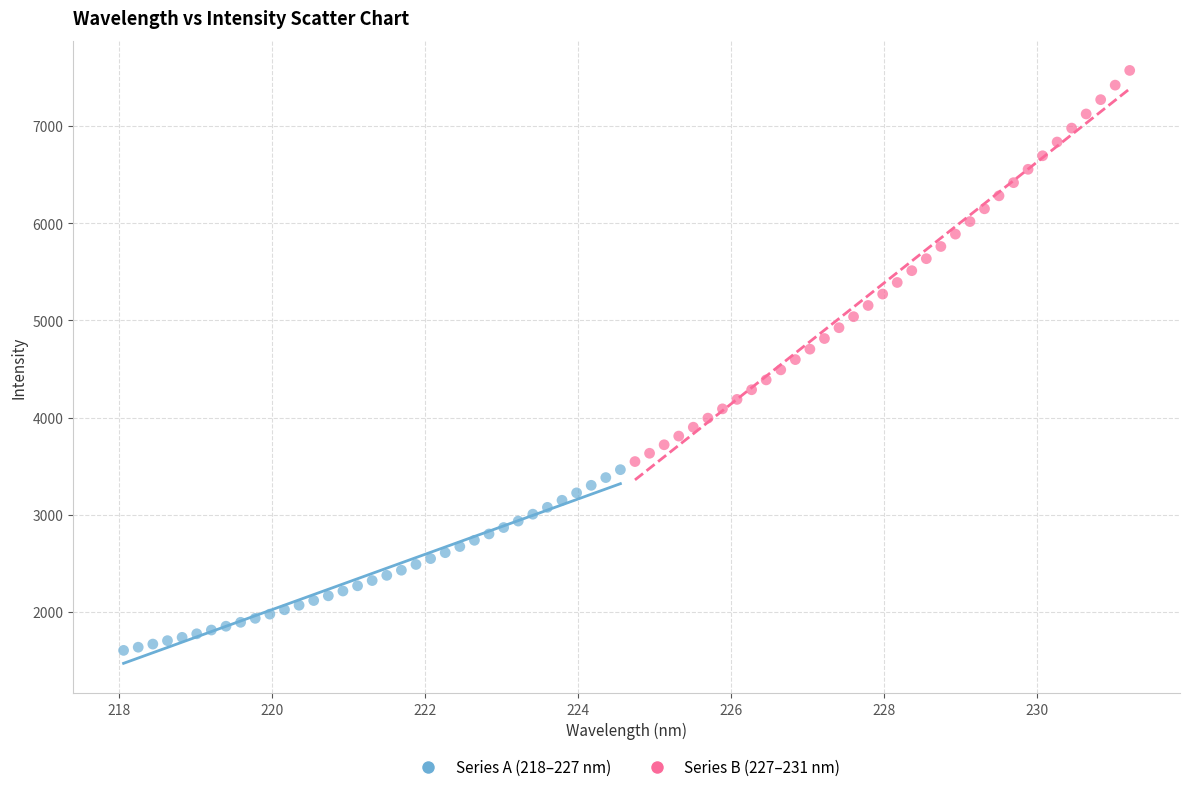

Which series has the largest Y range (max minus min)?

Series B (227–231 nm)